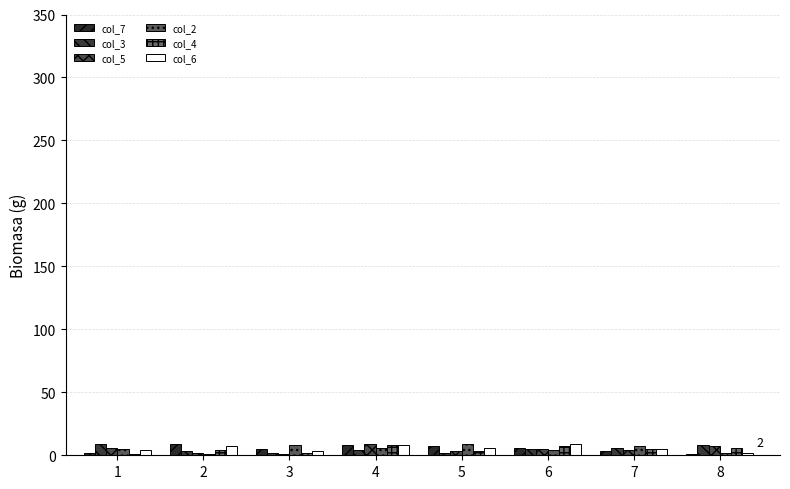

How many categories are shown in the chart?

8